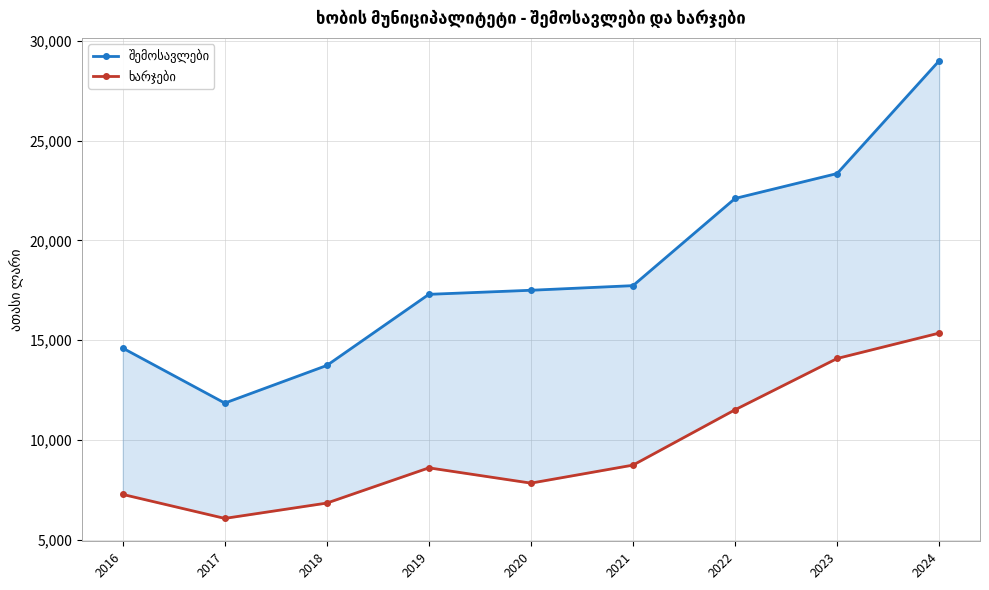

At which label does შემოსავლები reach its minimum?

2017